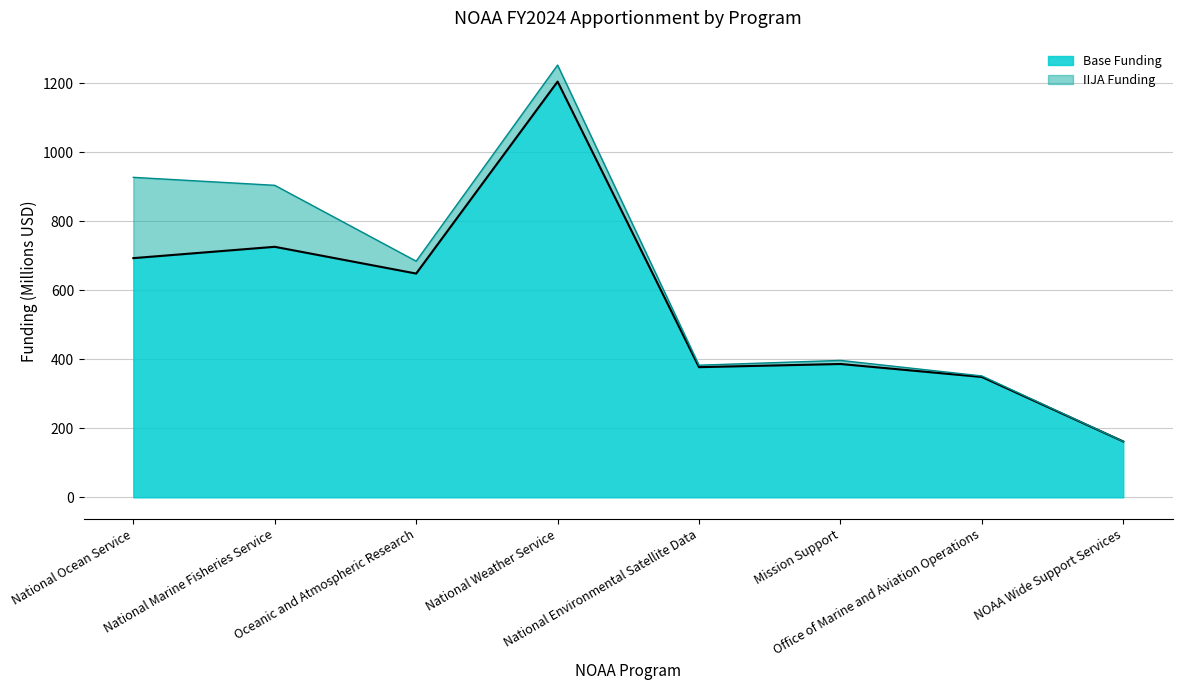

At which label does the data first exceed 648?

National Ocean Service